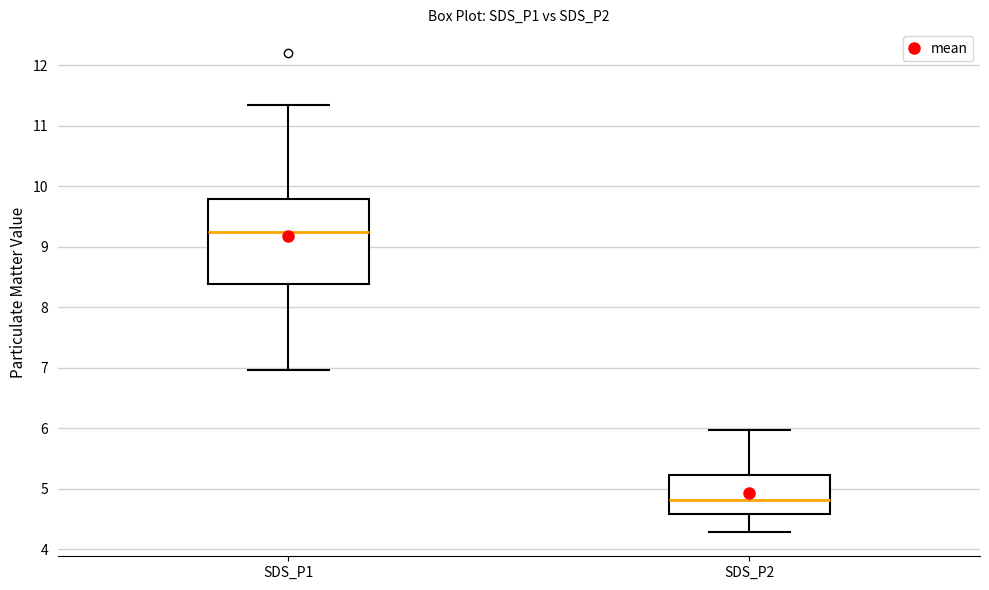

Which box has the highest median line?

SDS_P1